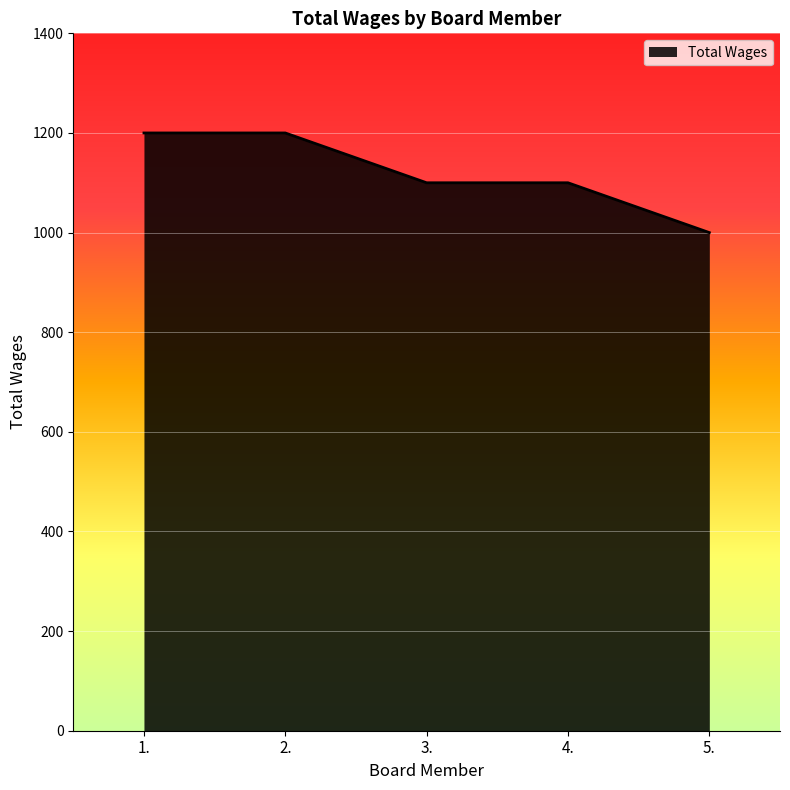

What is the change in value from 1. to 4.?

-100